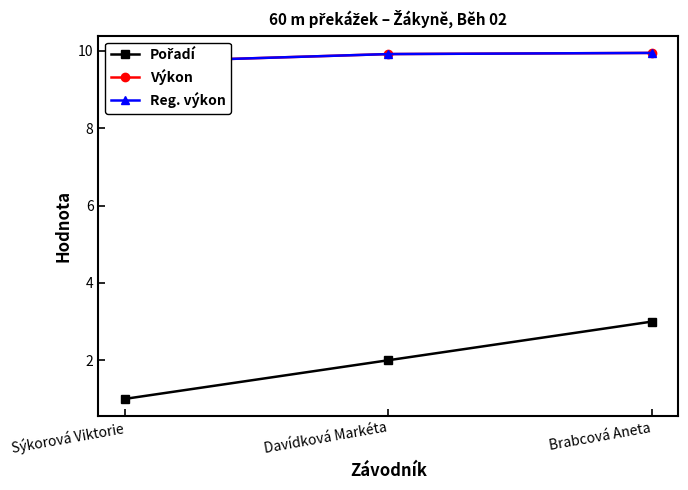

List the labels in order of Pořadí value, smallest first.

Sýkorová Viktorie, Davídková Markéta, Brabcová Aneta